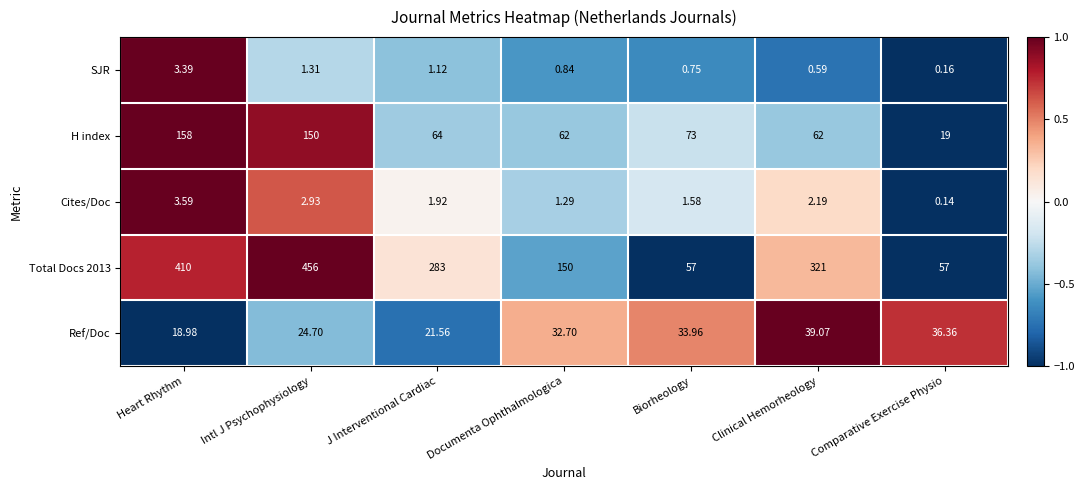

How many distinct data groups are displayed?

5